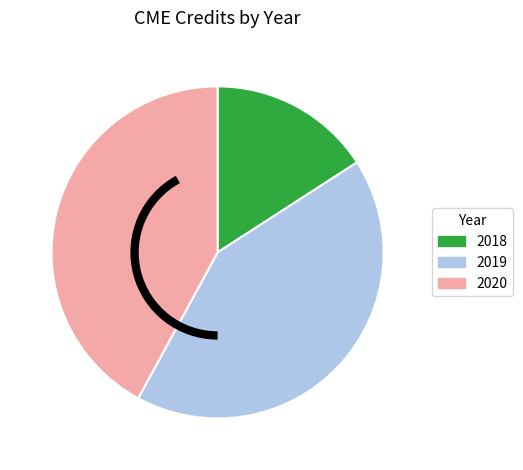

The 2019 slice represents 42% of the pie. True or false?

True